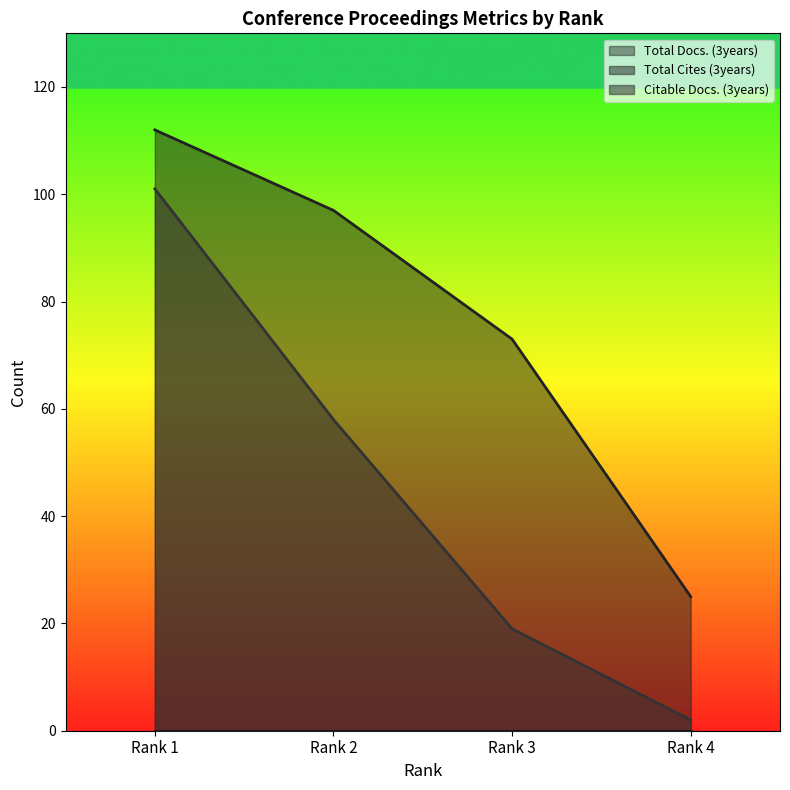

What is the total value across all series at Rank 2?

155